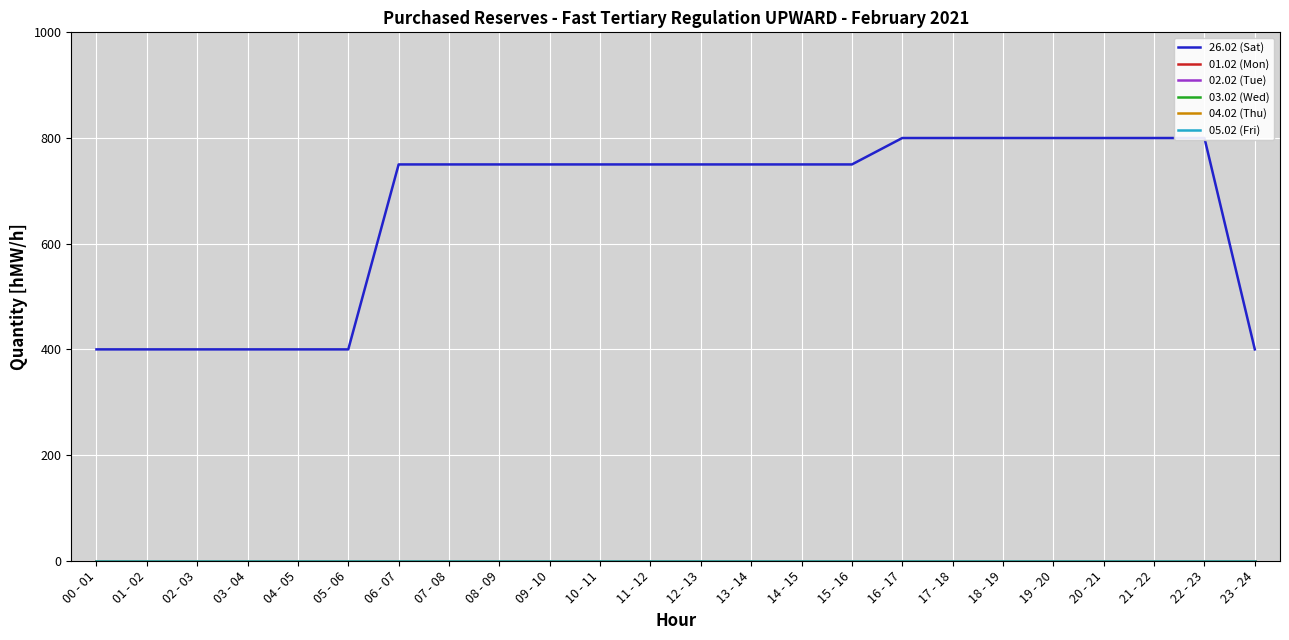

How many values in the 26.02 (Sat) series are below 750?

7